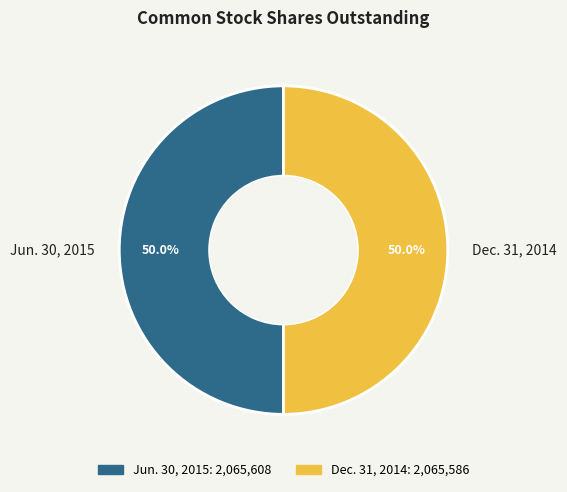

What is the ratio of the value at Dec. 31, 2014 to the value at Jun. 30, 2015?

1.0